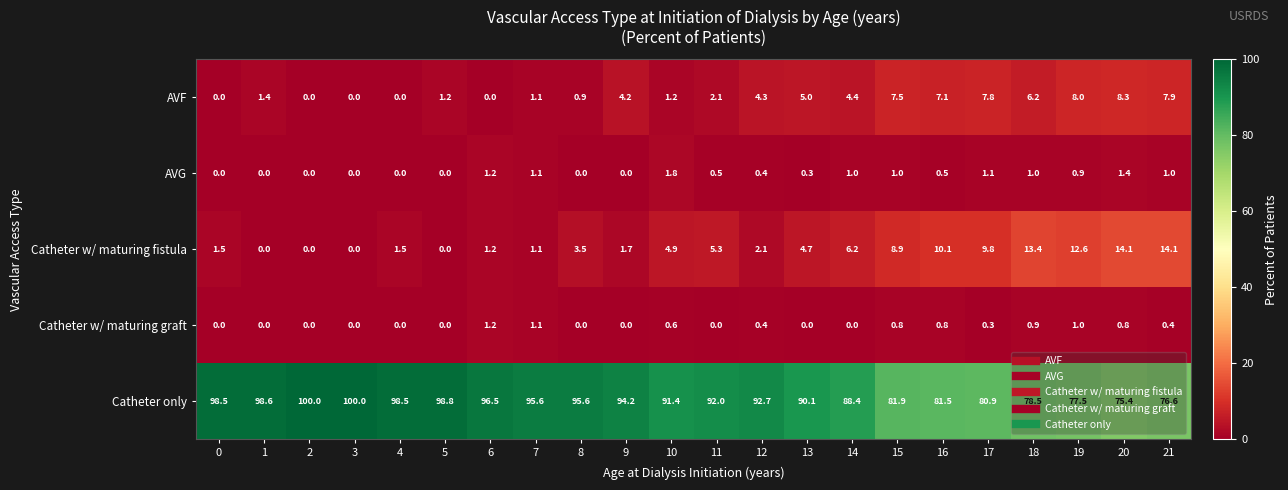

What is the difference between the maximum and minimum values in the AVF series?

8.3